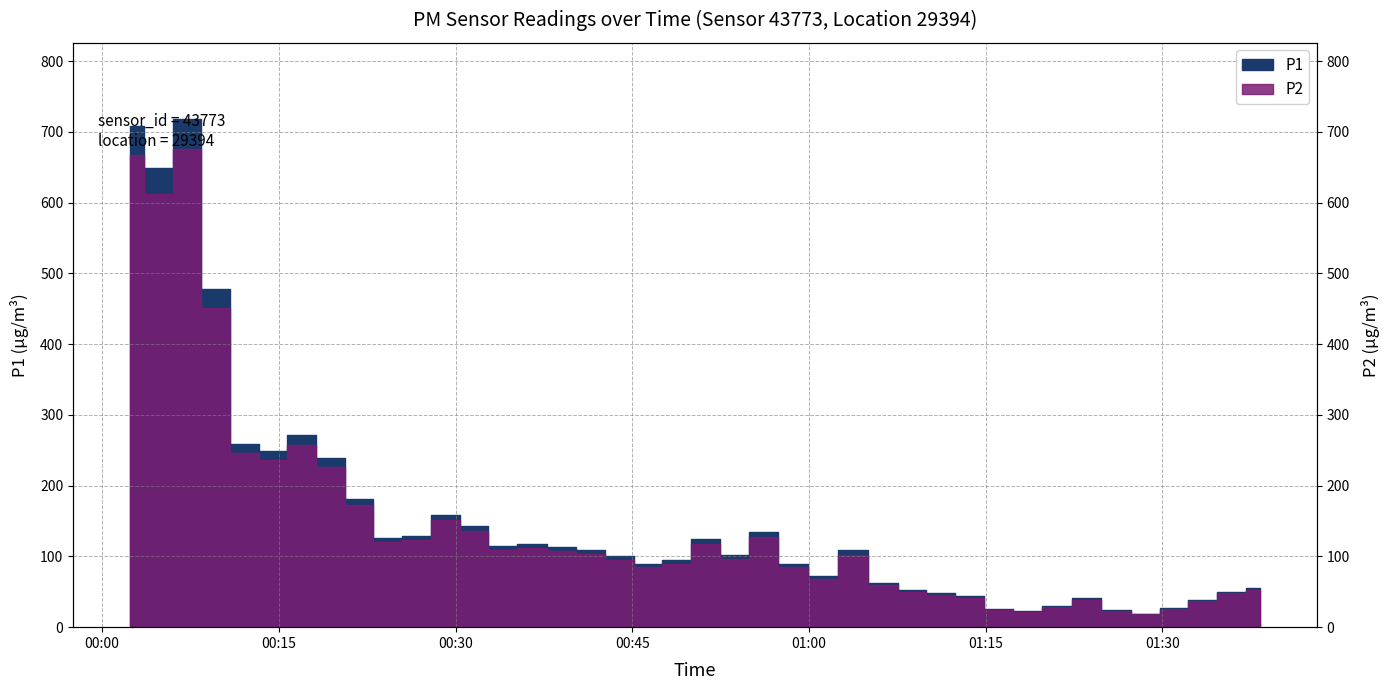

Is this an area chart (filled region under the line)?

No